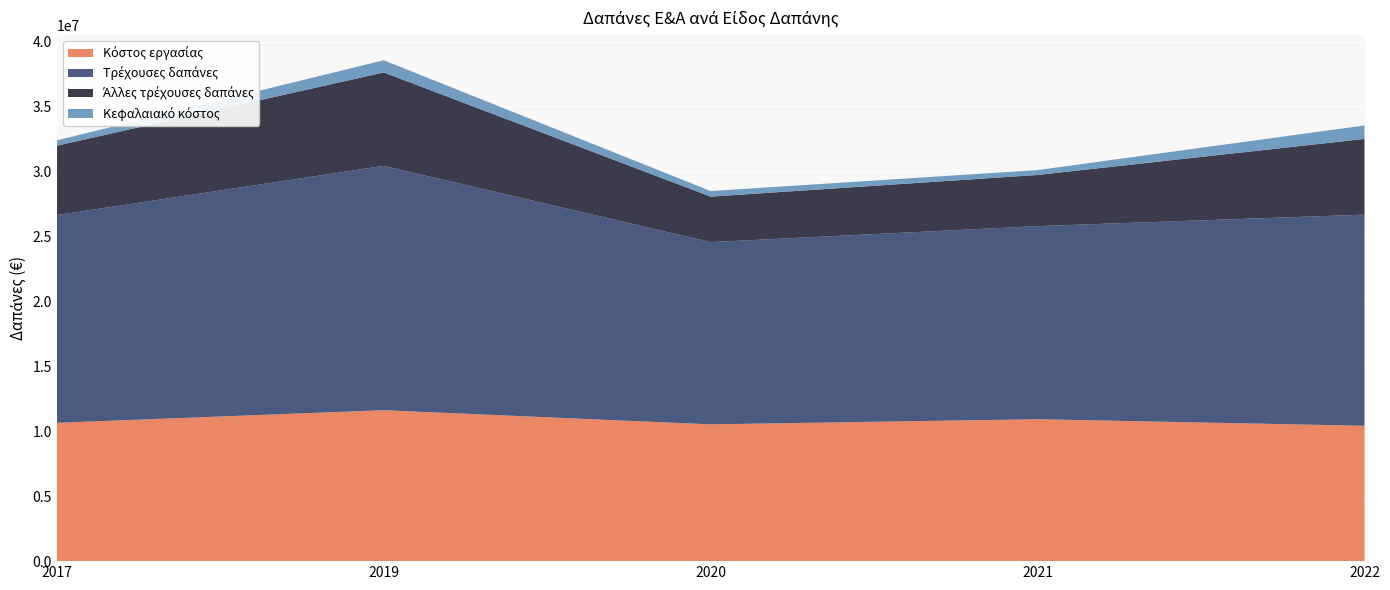

Reading left to right, transcribe all the data shown in this chart.

Κόστος εργασίας: 2017=10650000	2019=11620000	2020=10530000	2021=10926360	2022=10422012
Τρέχουσες δαπάνες: 2017=15990000	2019=18810000	2020=14030000	2021=14864127	2022=16251701
Άλλες τρέχουσες δαπάνες: 2017=5340000	2019=7190000	2020=3500000	2021=3937767	2022=5829689
Κεφαλαιακό κόστος: 2017=410000	2019=940000	2020=430000	2021=377477	2022=1036437